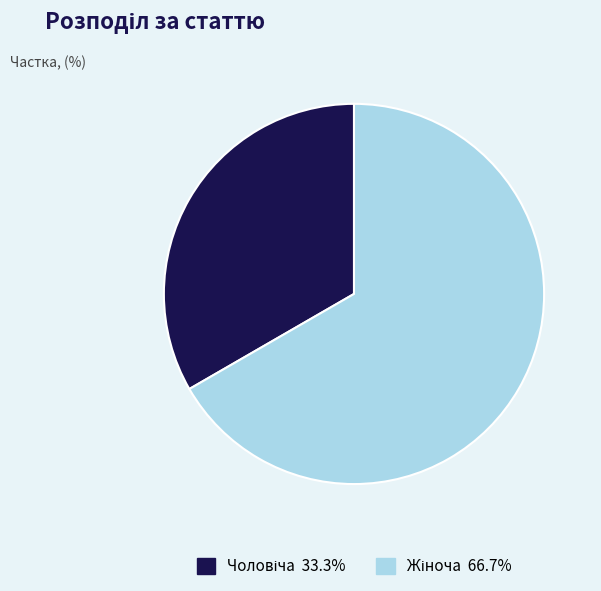

Is there any slice that represents more than half of the pie?

Yes